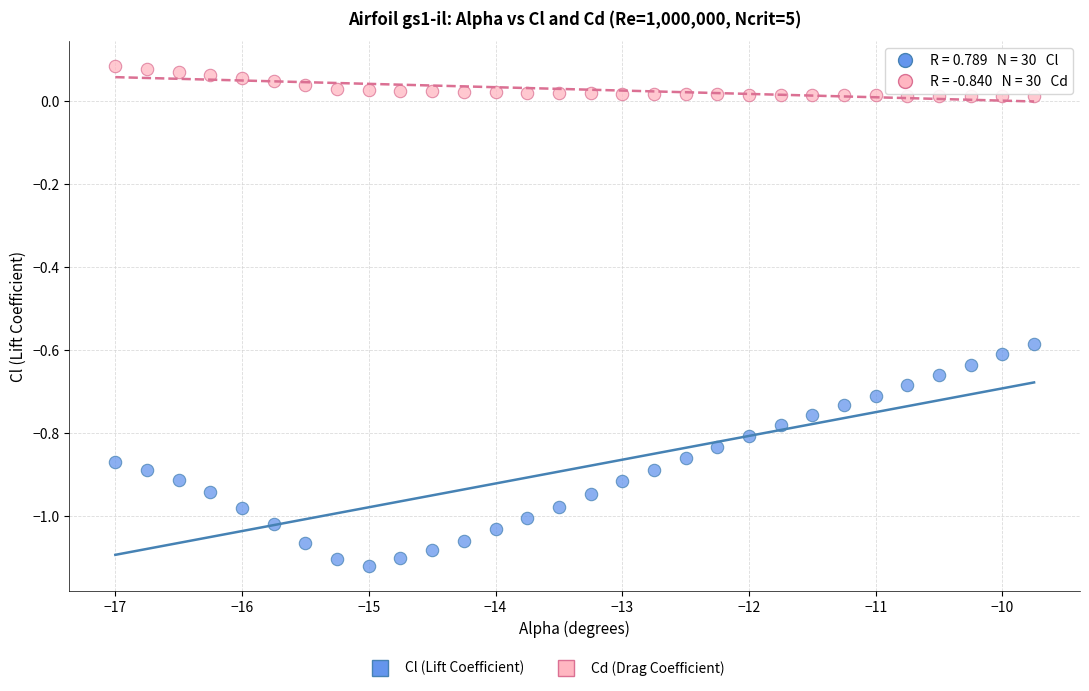

Which series reaches the minimum Y coordinate?

Cl (Lift Coefficient)